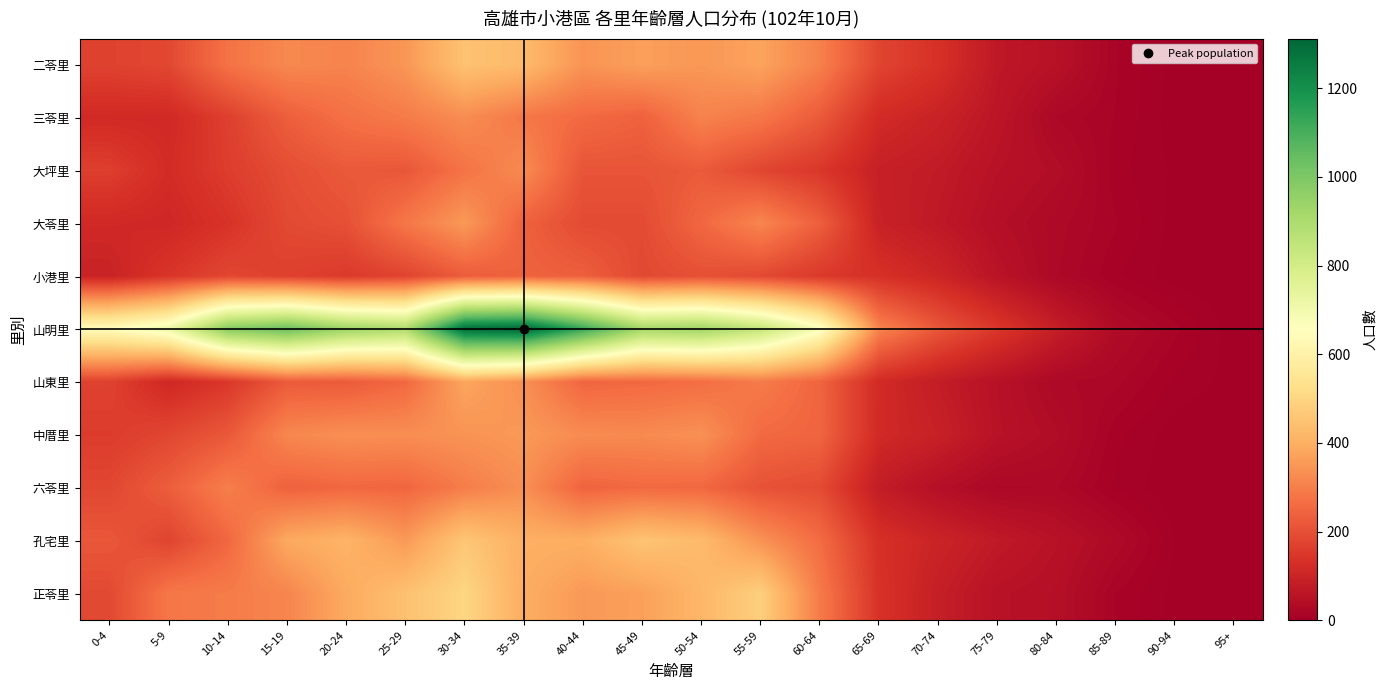

What is the spread (max minus min) of values at 80-84?

59